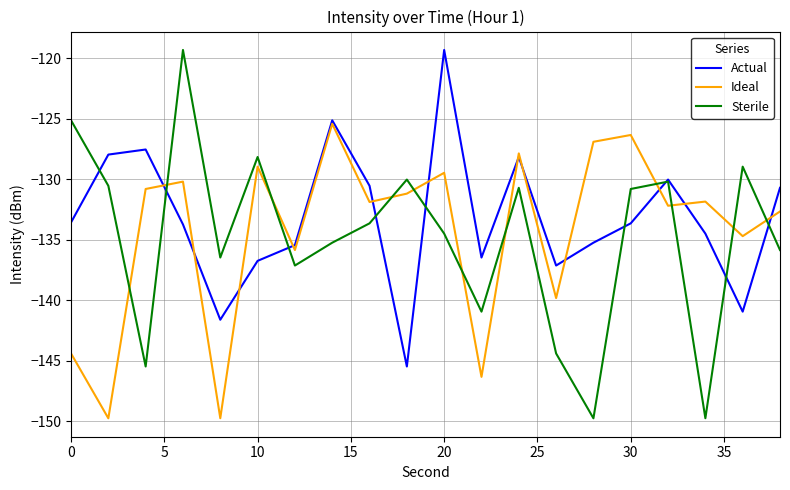

What is the difference between the maximum and minimum values in the Ideal series?

24.3